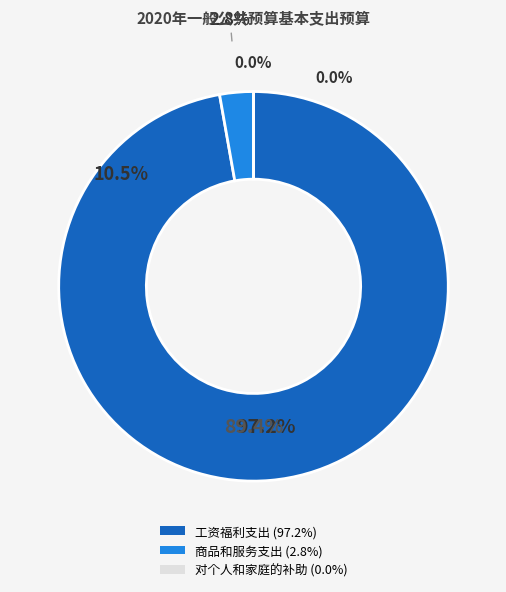

How many segments does this pie chart have?

3